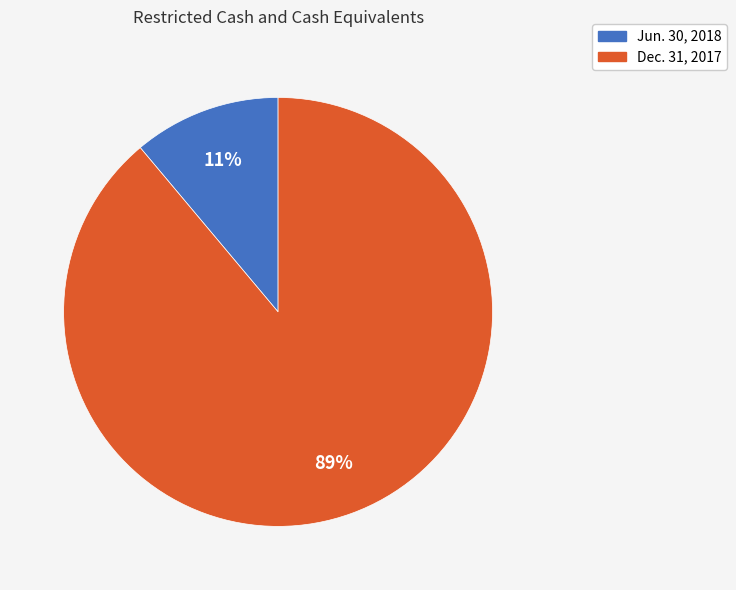

Rank the categories by value from lowest to highest.

Jun. 30, 2018, Dec. 31, 2017